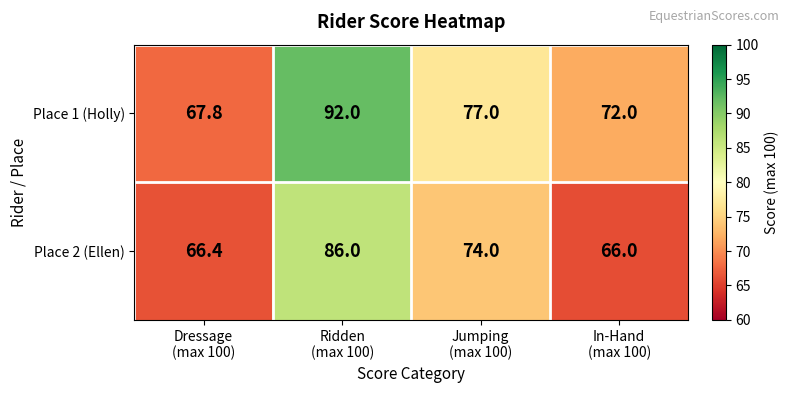

What is the minimum value shown in the chart?

66.0